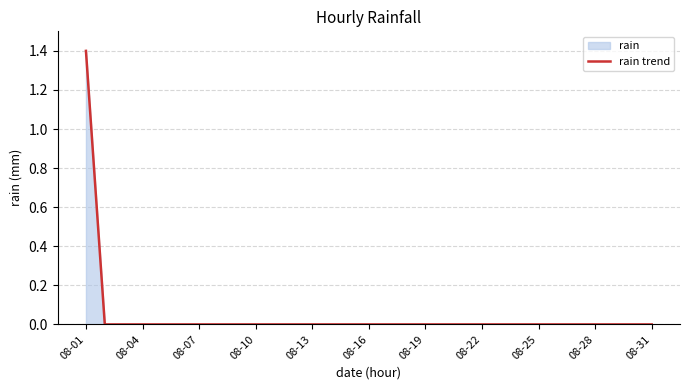

How many lines are shown in the chart?

1